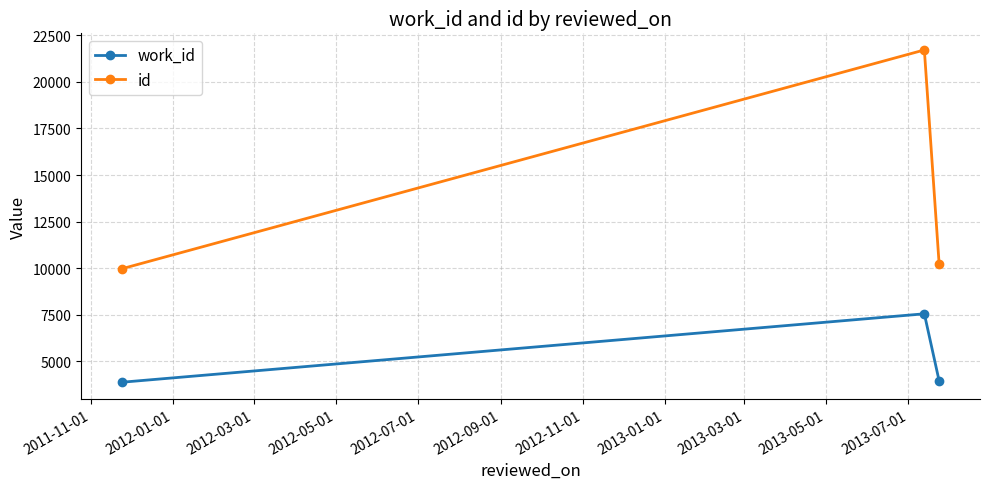

How many lines are shown in the chart?

2